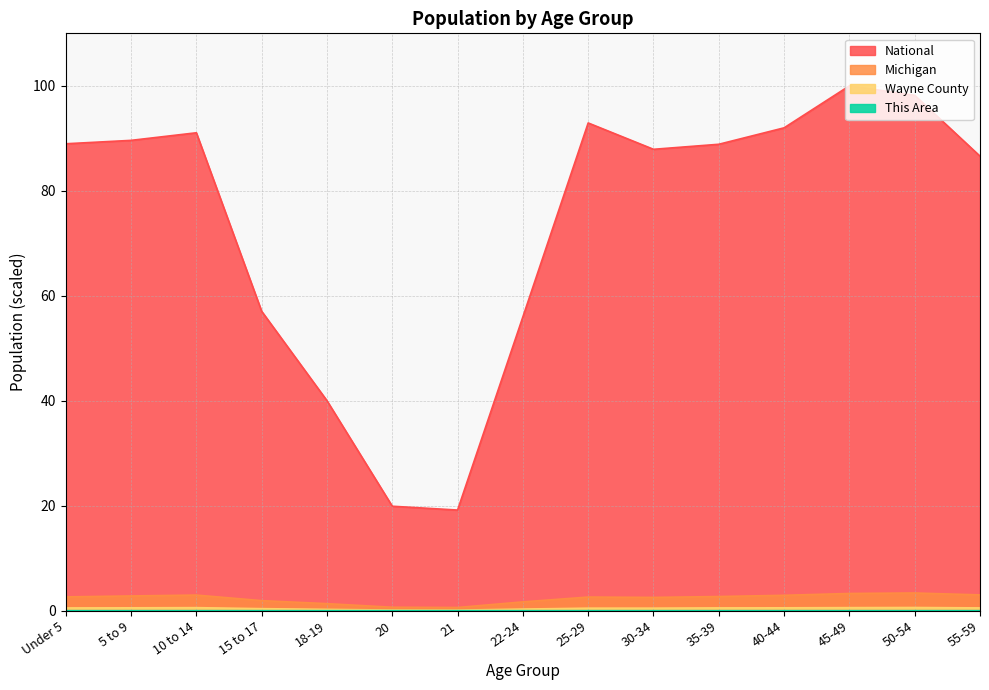

What is the total value across all series at 35-39?

92.1